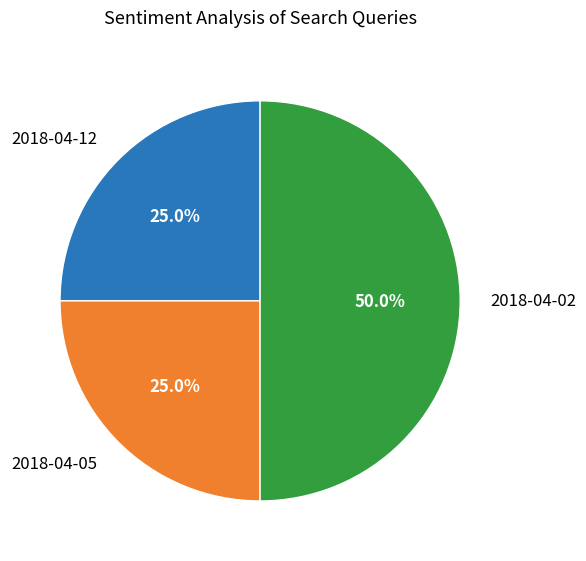

Which category has the biggest portion of the pie?

2018-04-02